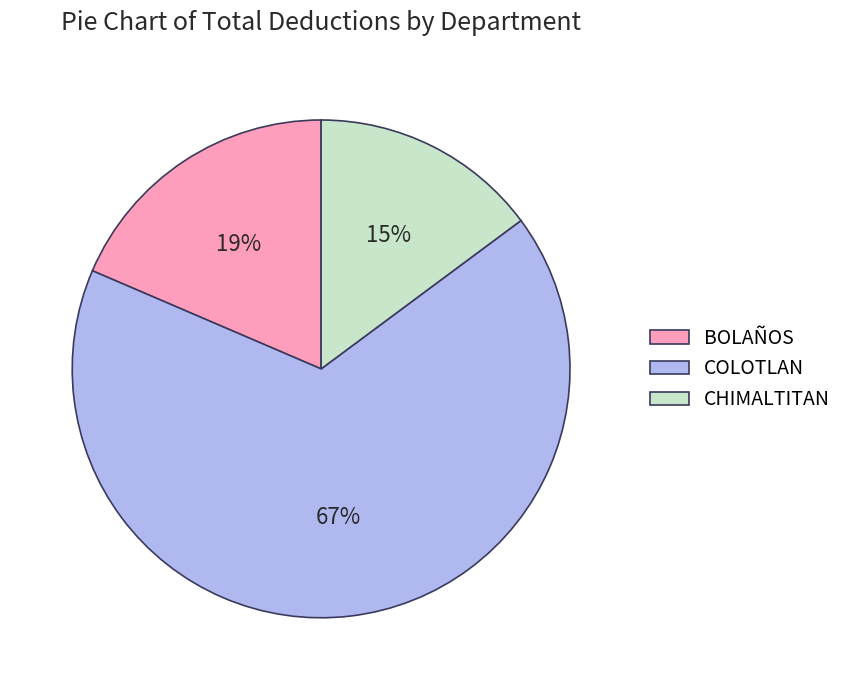

True or false: CHIMALTITAN accounts for 28% of the total.

False